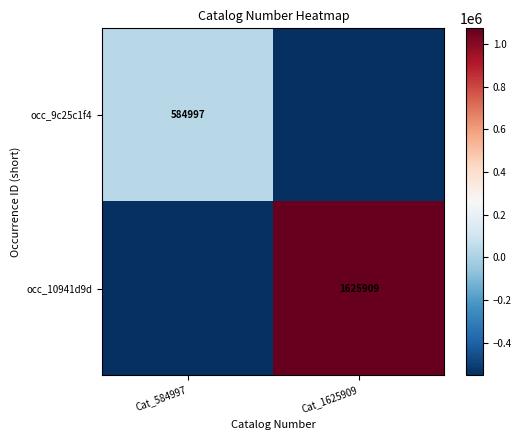

Is it true that occ_9c25c1f4 equals 255707.2 at Cat_584997?

False